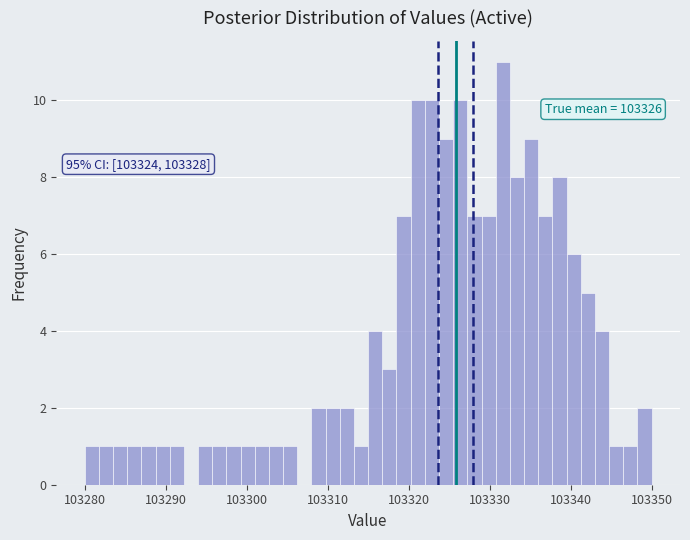

Read against the x-axis, roughly where is the centre of the tallest bar?

103332